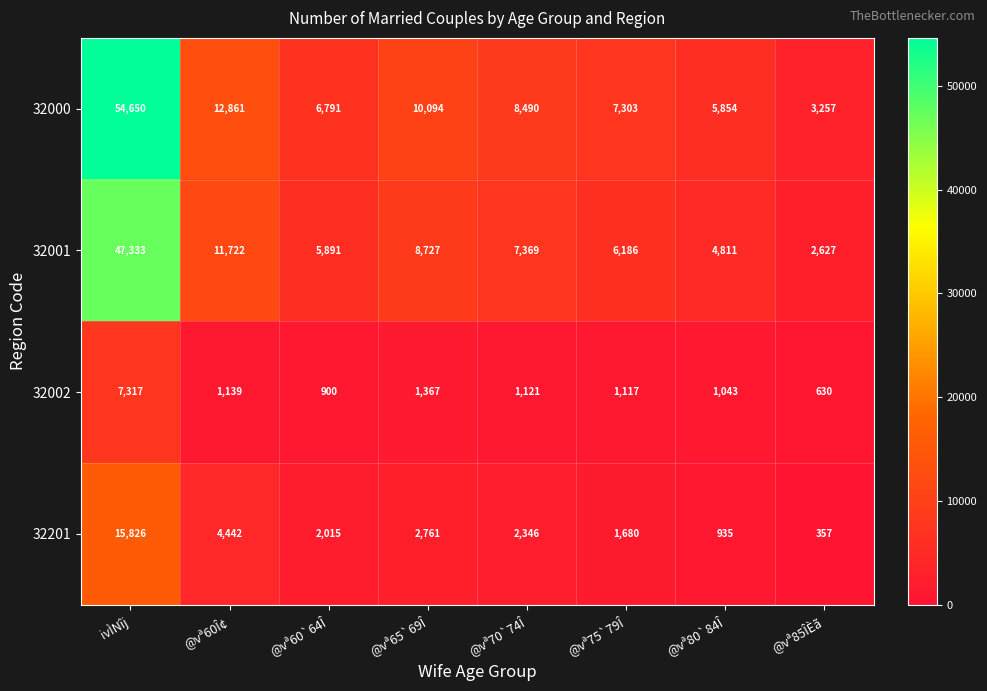

What is the difference between the second highest and minimum values in the 32000 series?

9604